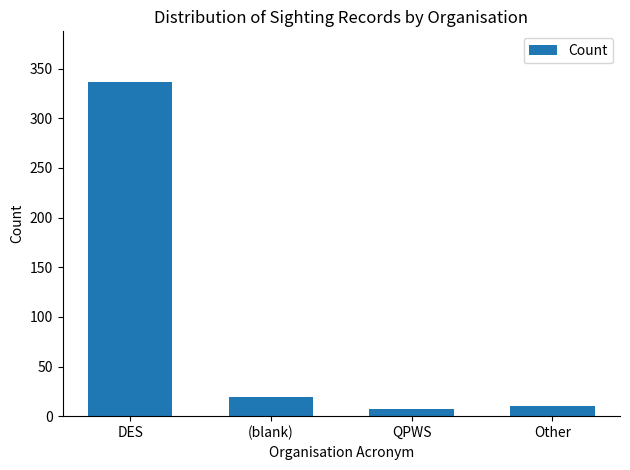

Between DES and Other, which is larger?

DES